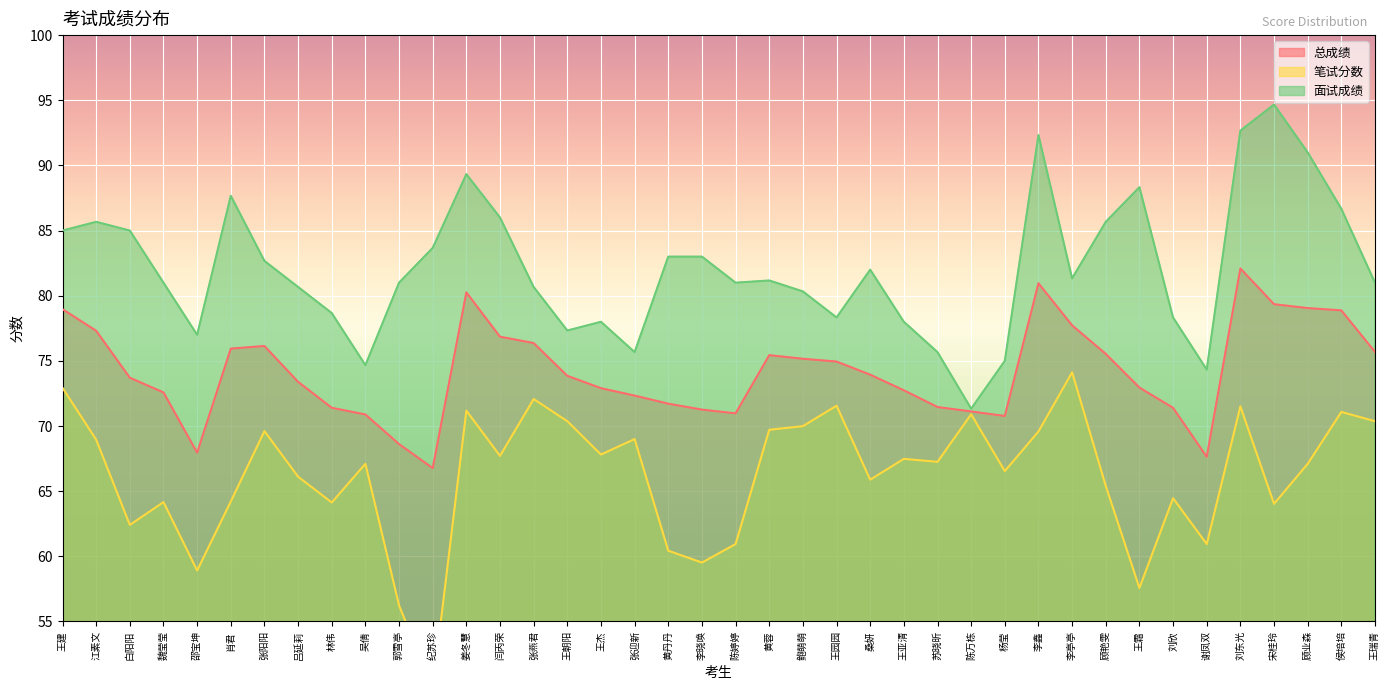

True or false: 面试成绩 has a value of 77.3 at 王朝阳.

True